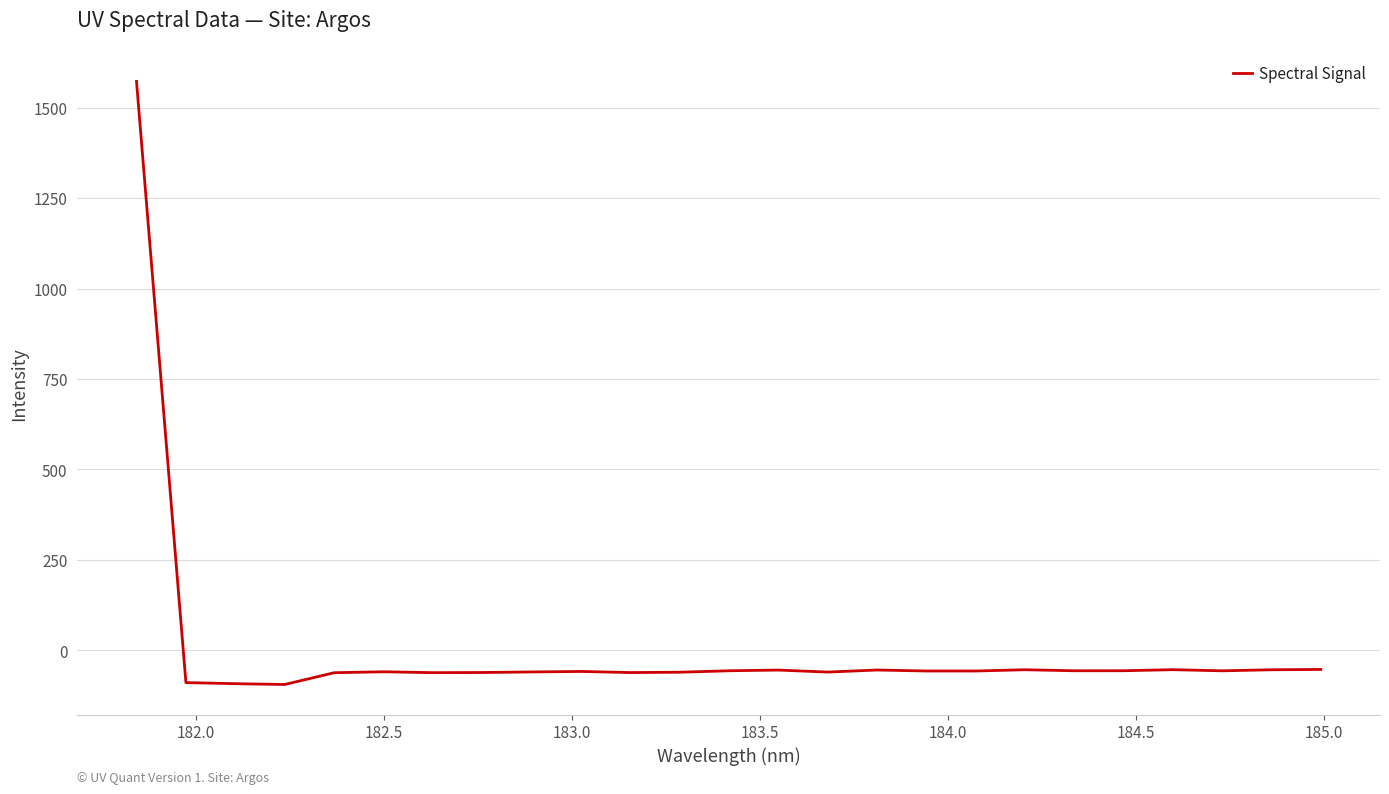

What is the maximum value shown in the chart?

1572.5